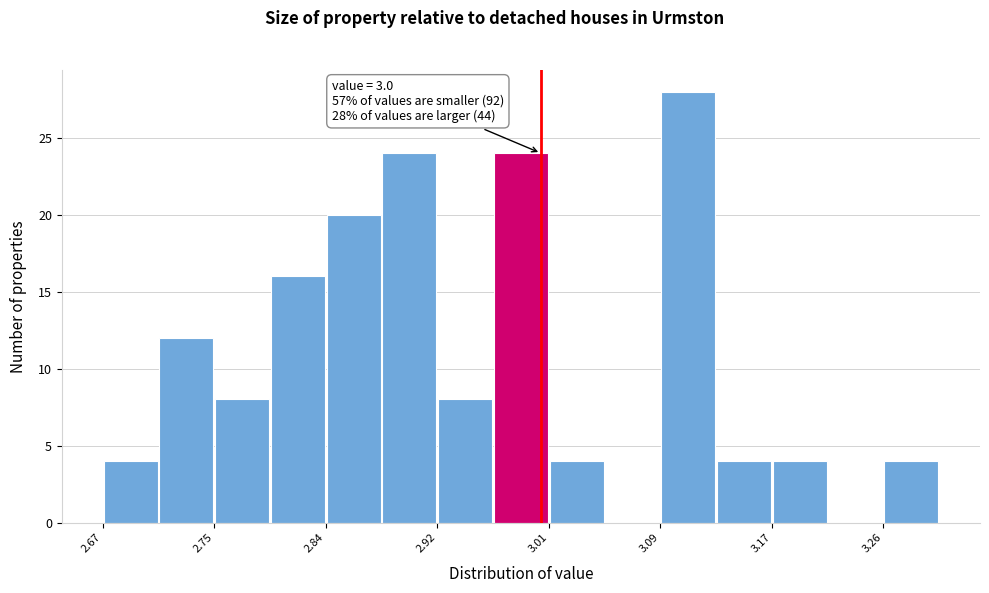

Over which range of the x-axis is the bar tallest?

3.090 to 3.132